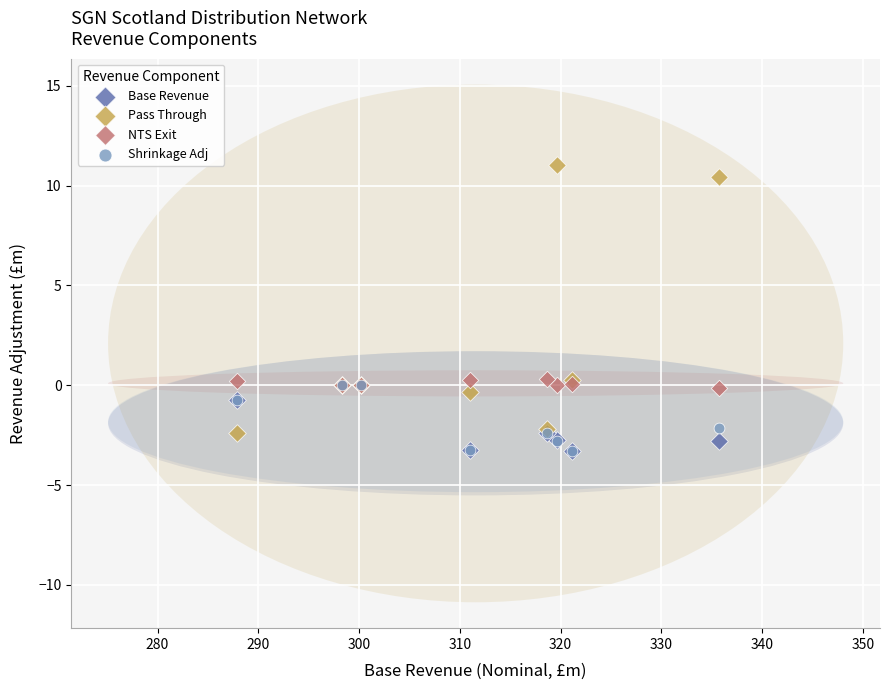

What are all the series names shown in the legend?

Base Revenue, Pass Through, NTS Exit, Shrinkage Adj